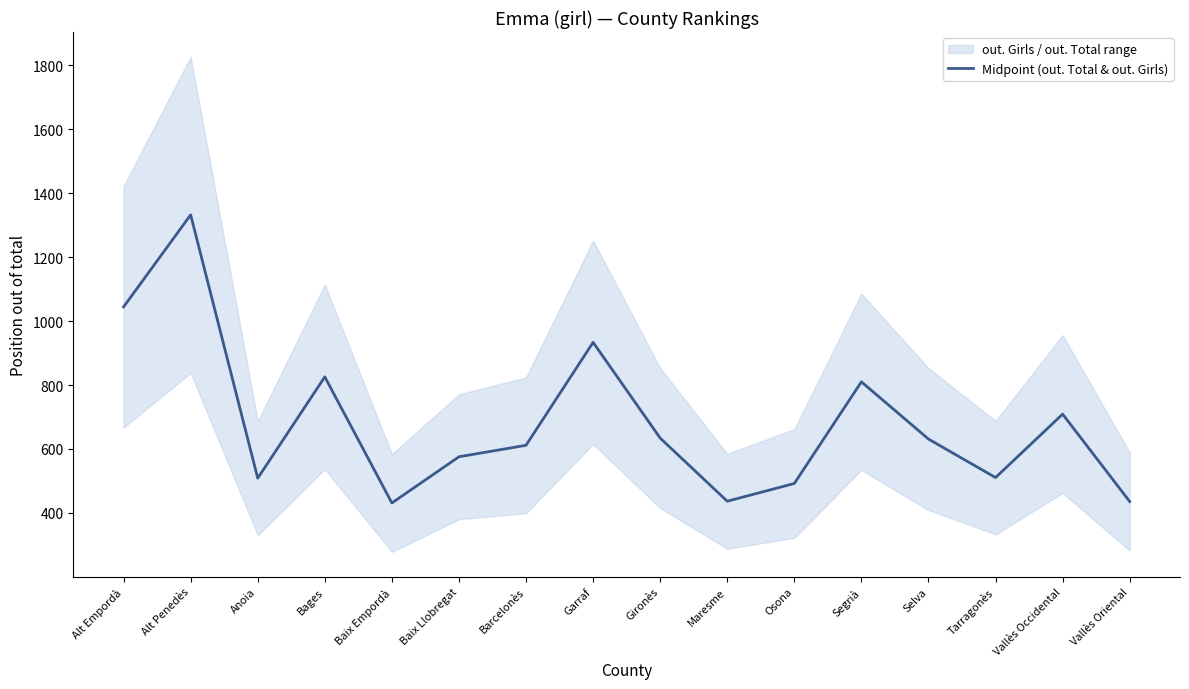

What is the sum of all values?

10921.0